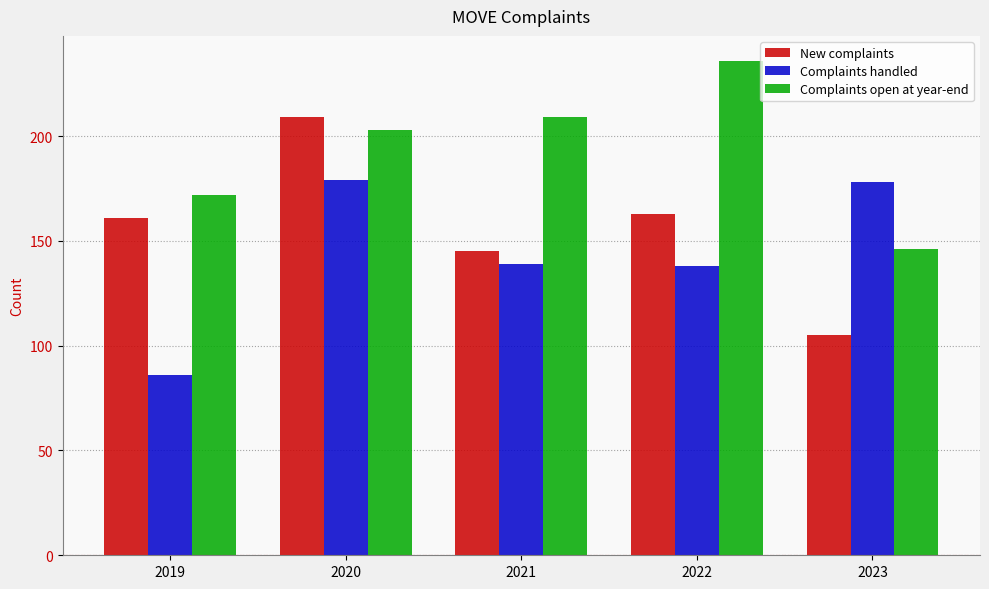

List the series in order of their overall mean, lowest first.

Complaints handled, New complaints, Complaints open at year-end